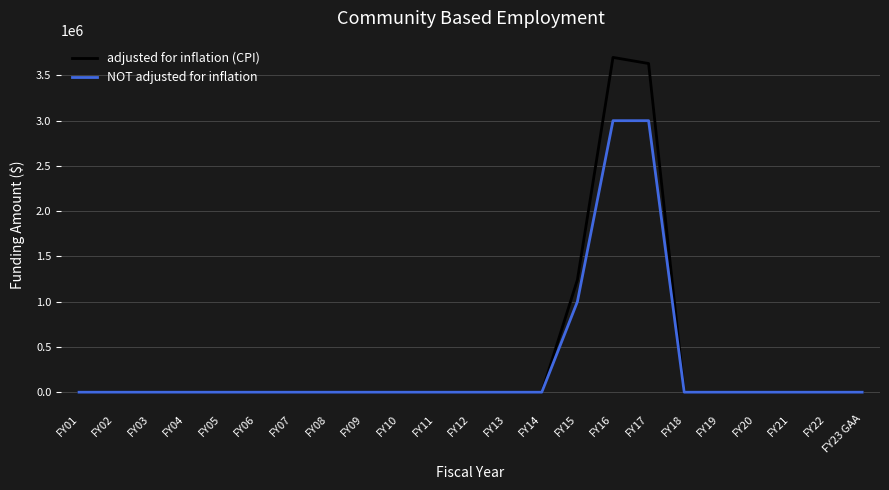

How many lines are shown in the chart?

2